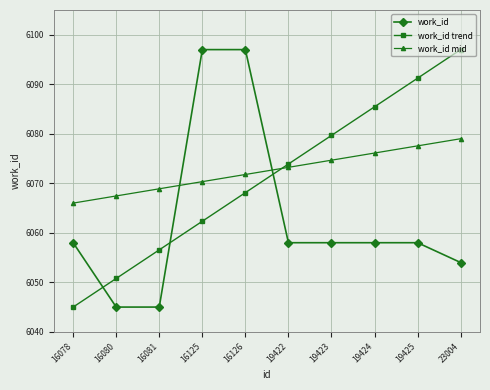

What is the average value of the work_id series?

6062.8